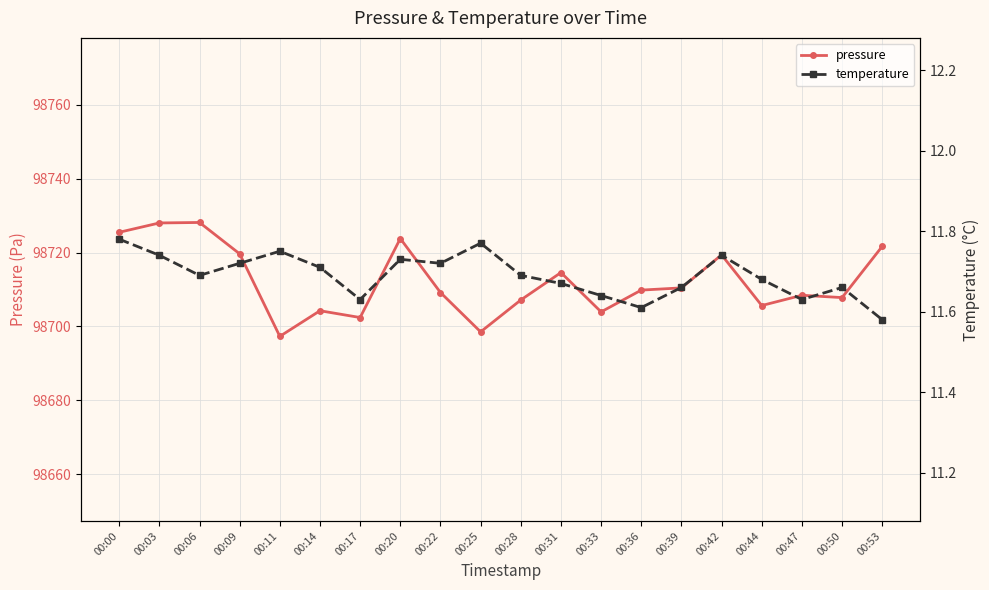

What is the sum of all temperature values?

233.8